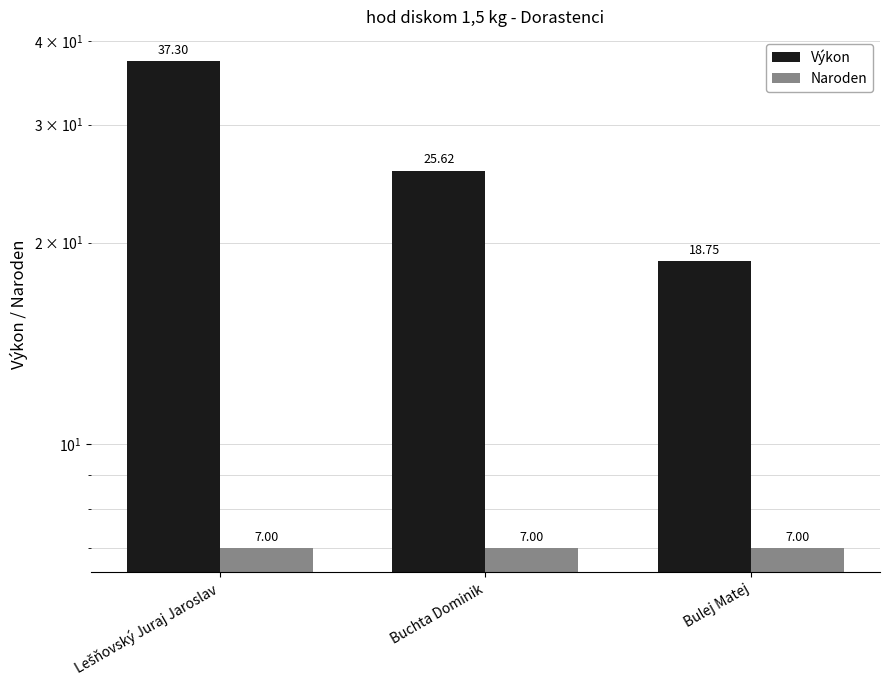

Rank the categories by Výkon value from lowest to highest.

Bulej Matej, Buchta Dominik, Lešňovský Juraj Jaroslav